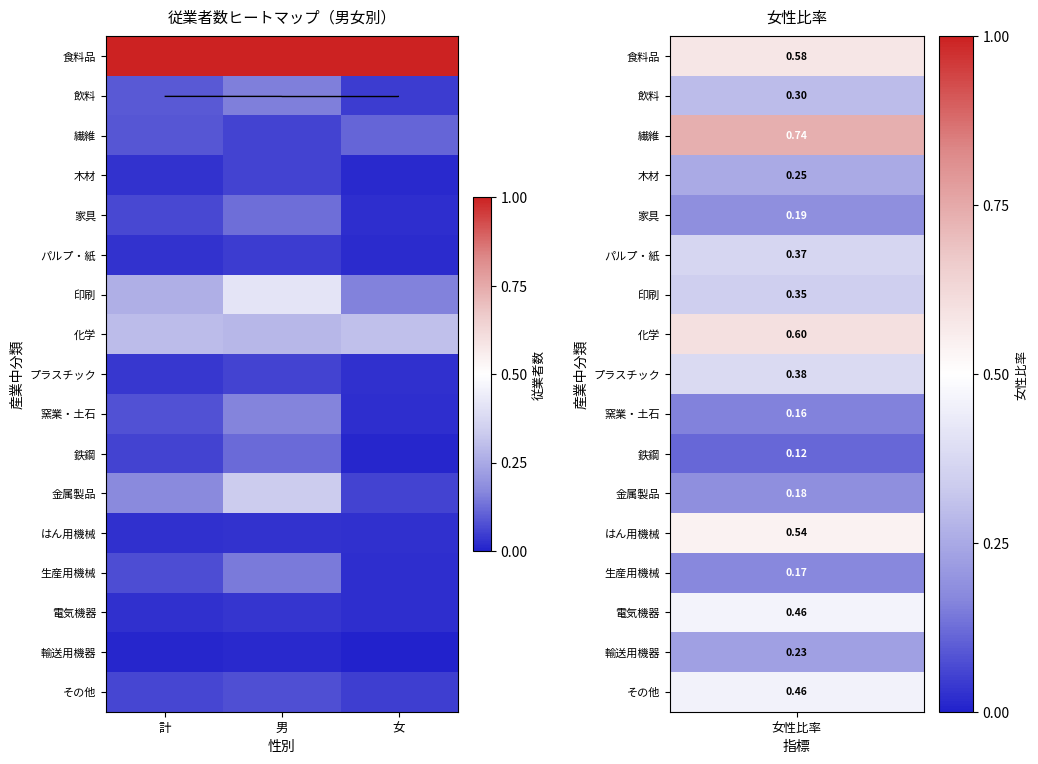

What is the spread (max minus min) of values at 女?

1.0